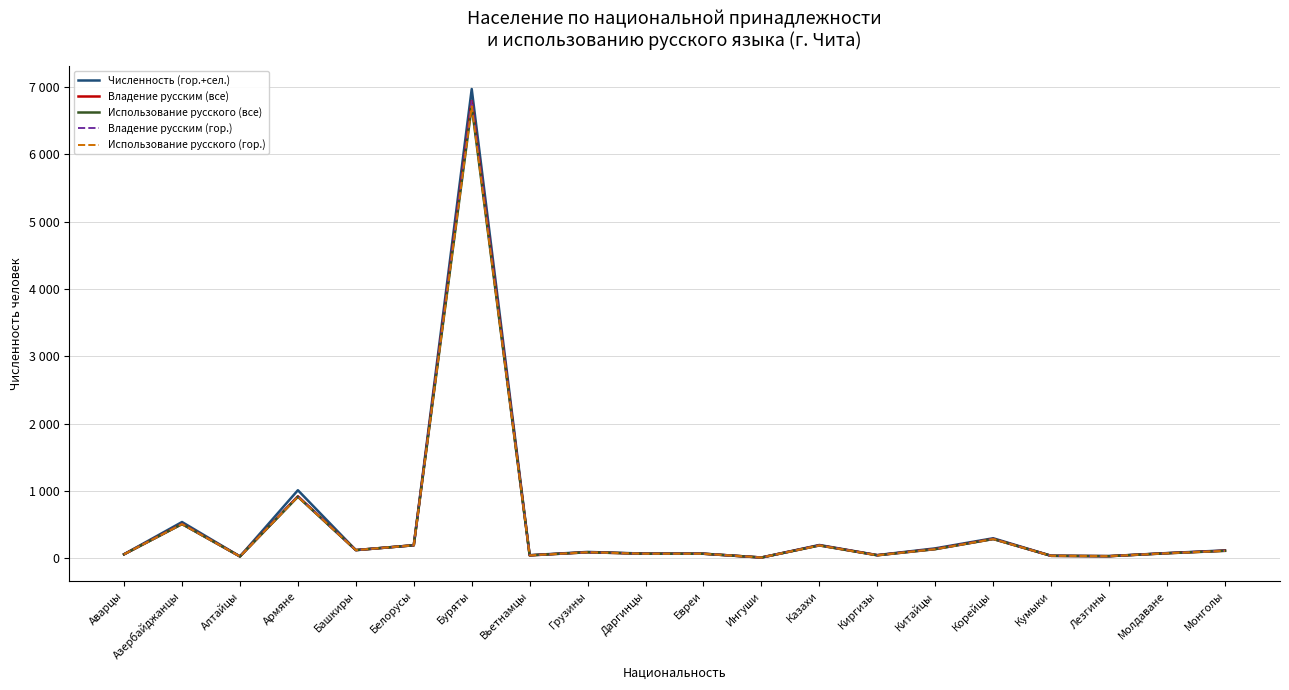

The value of Использование русского (все) at Вьетнамцы is 72. True or false?

False